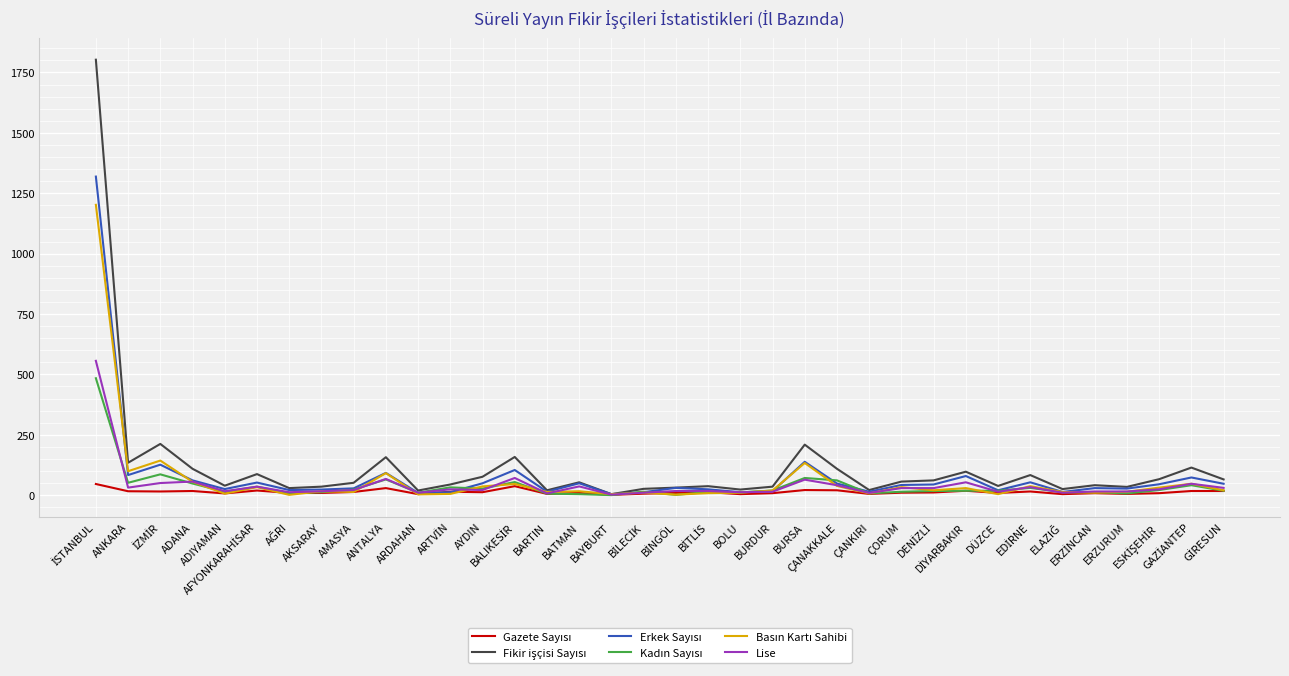

What is the maximum value shown in the chart?

1803